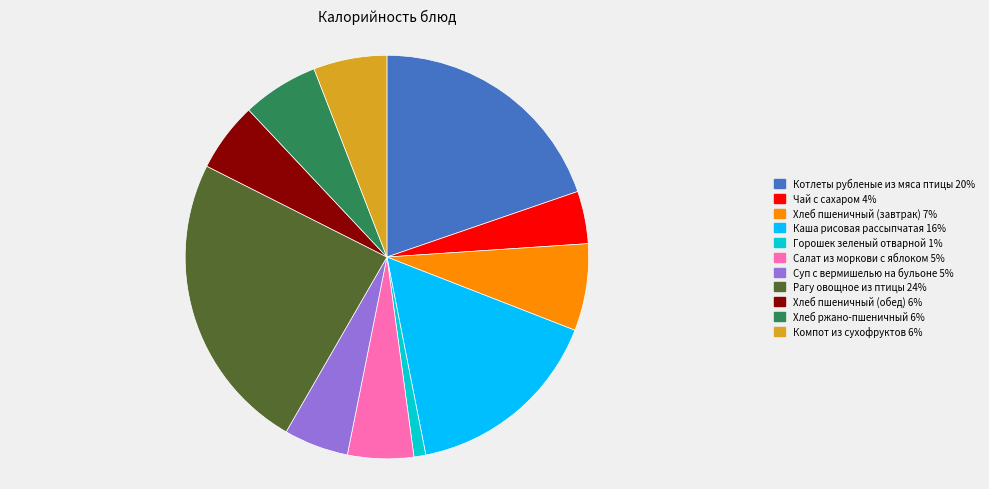

Does Котлеты рубленые из мяса птицы represent more than half of the total?

No